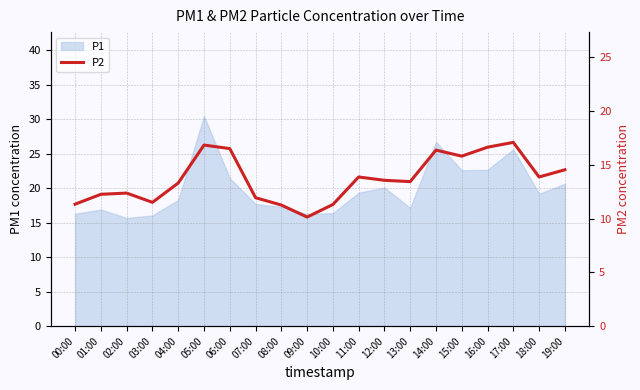

How many points are lower than both their immediate neighbors (excluding endpoints)?

5